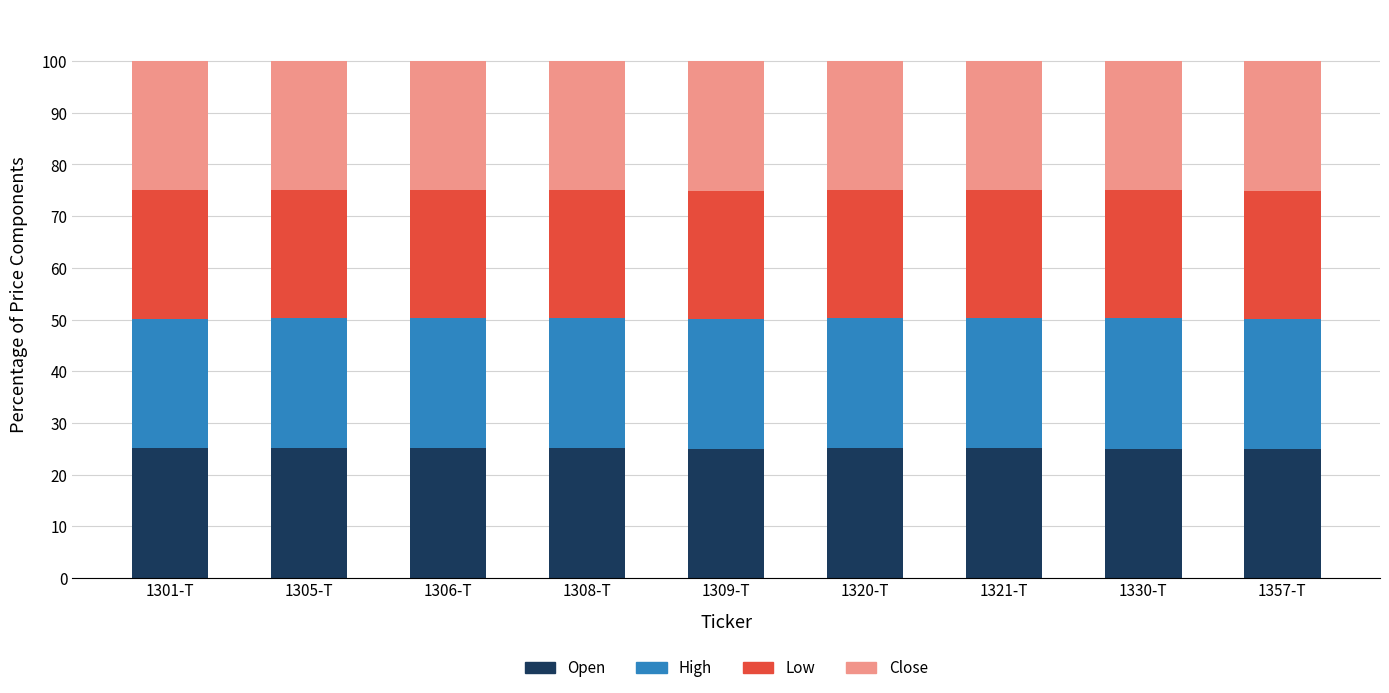

What are all the series names shown in the legend?

Open, High, Low, Close